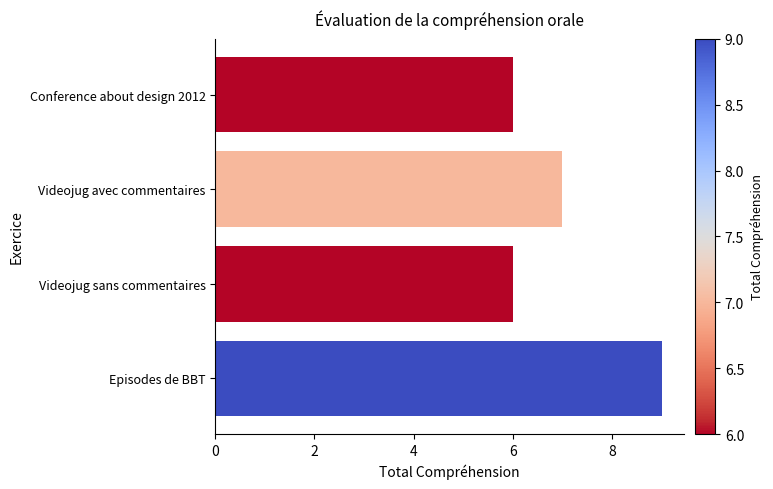

Does the chart contain stacked bars?

No